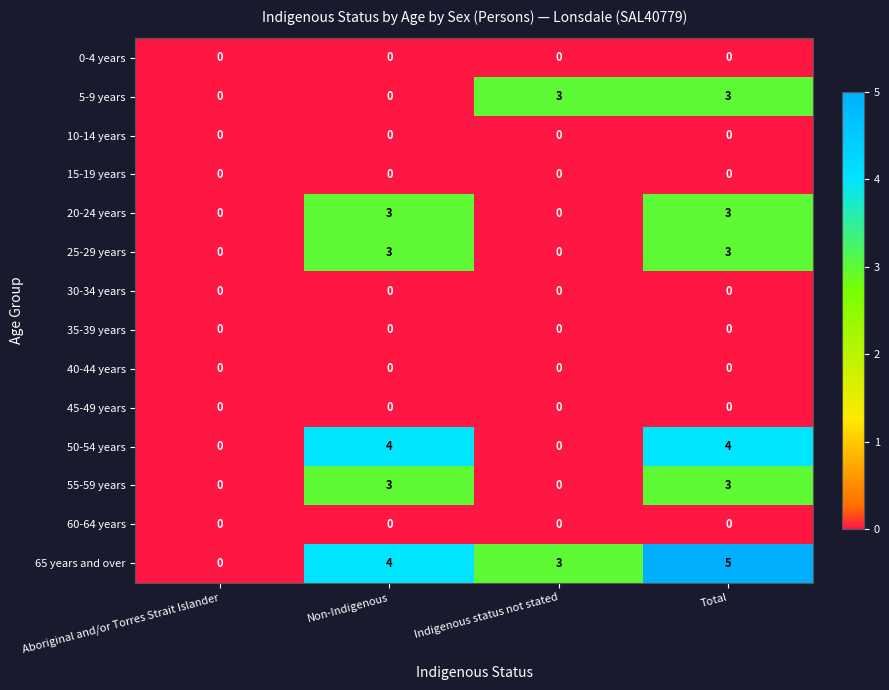

What is the greatest value displayed?

5